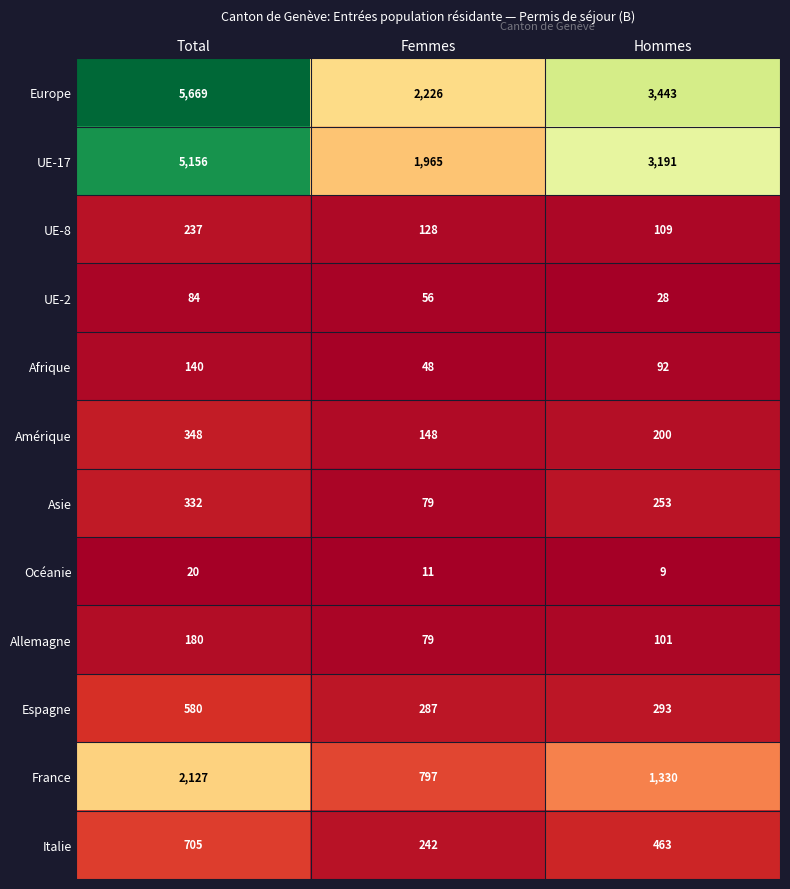

How many distinct data groups are displayed?

12